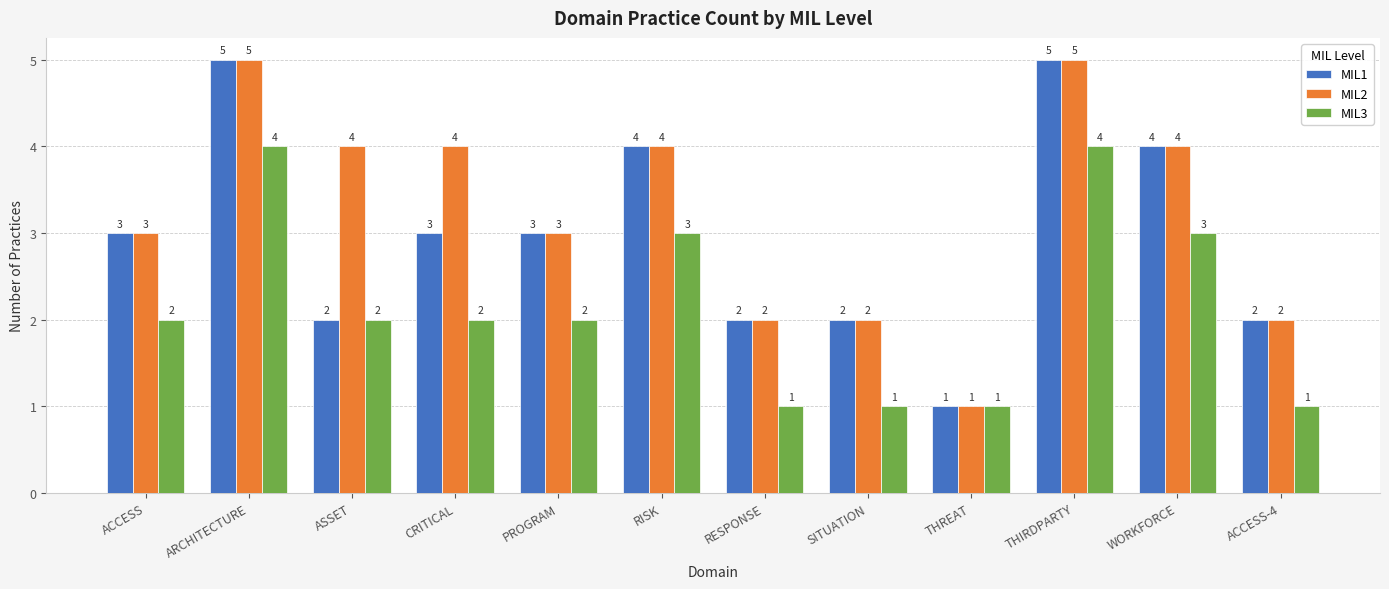

What is the minimum value shown in the chart?

1